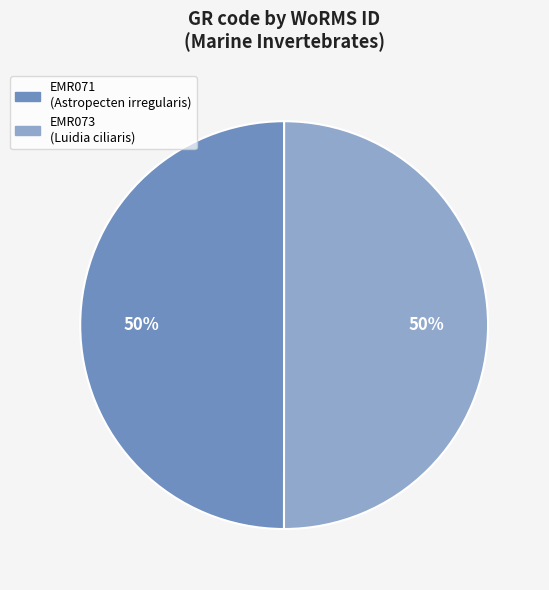

What percentage is the EMR073 slice, to the nearest percent?

50%